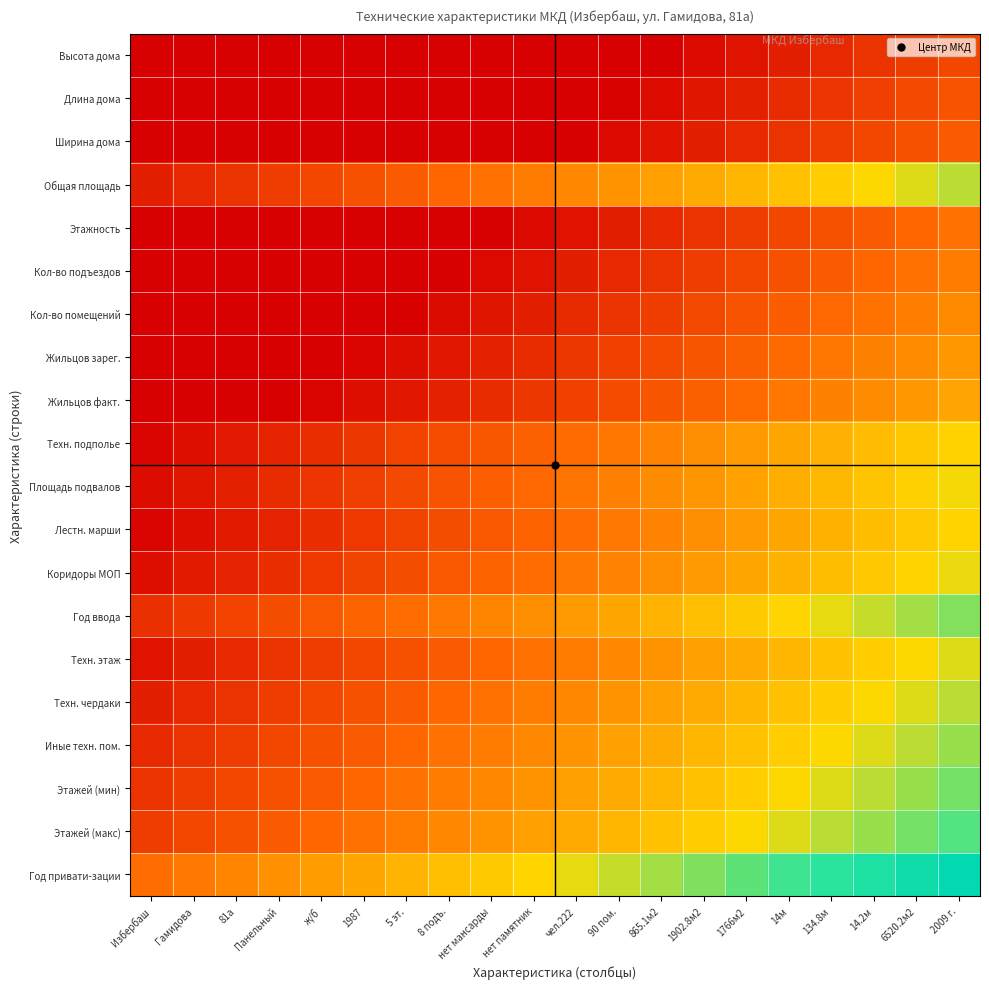

Count the number of categories in the chart.

20